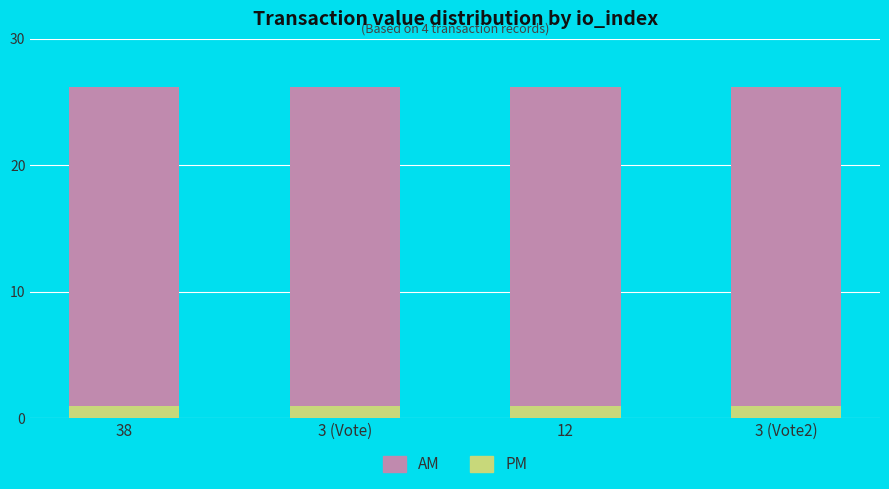

What is the average value of the PM series?

1.0